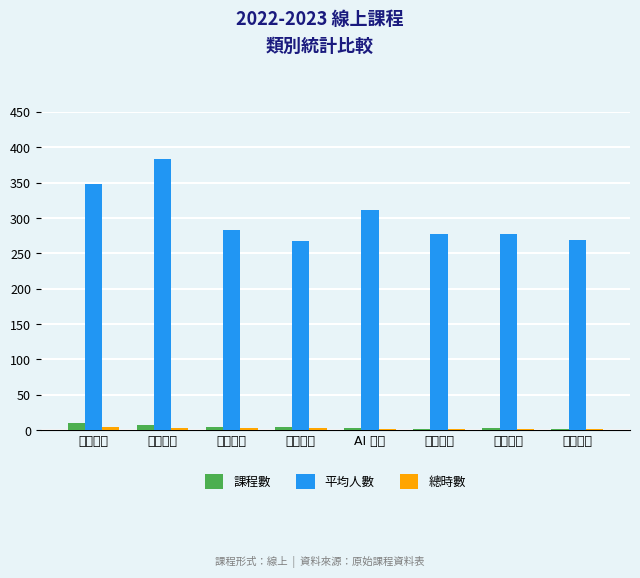

Which label corresponds to the largest value in the chart?

學習方法